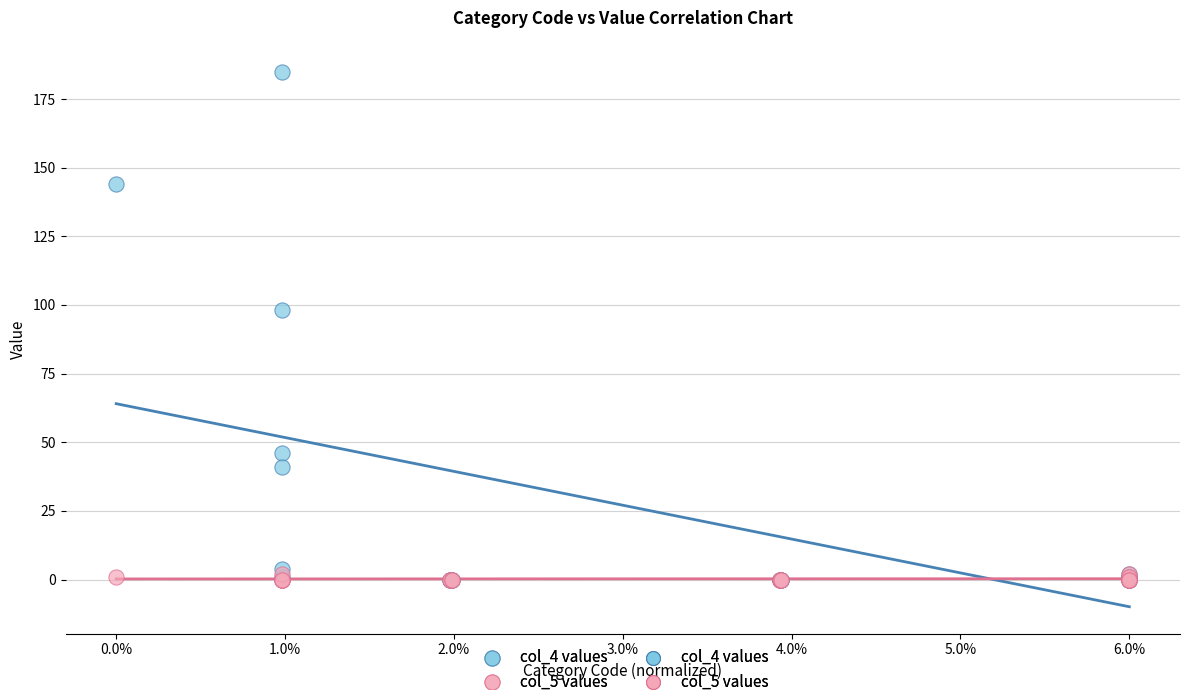

Across all series, what Y value is closest to 92?

98